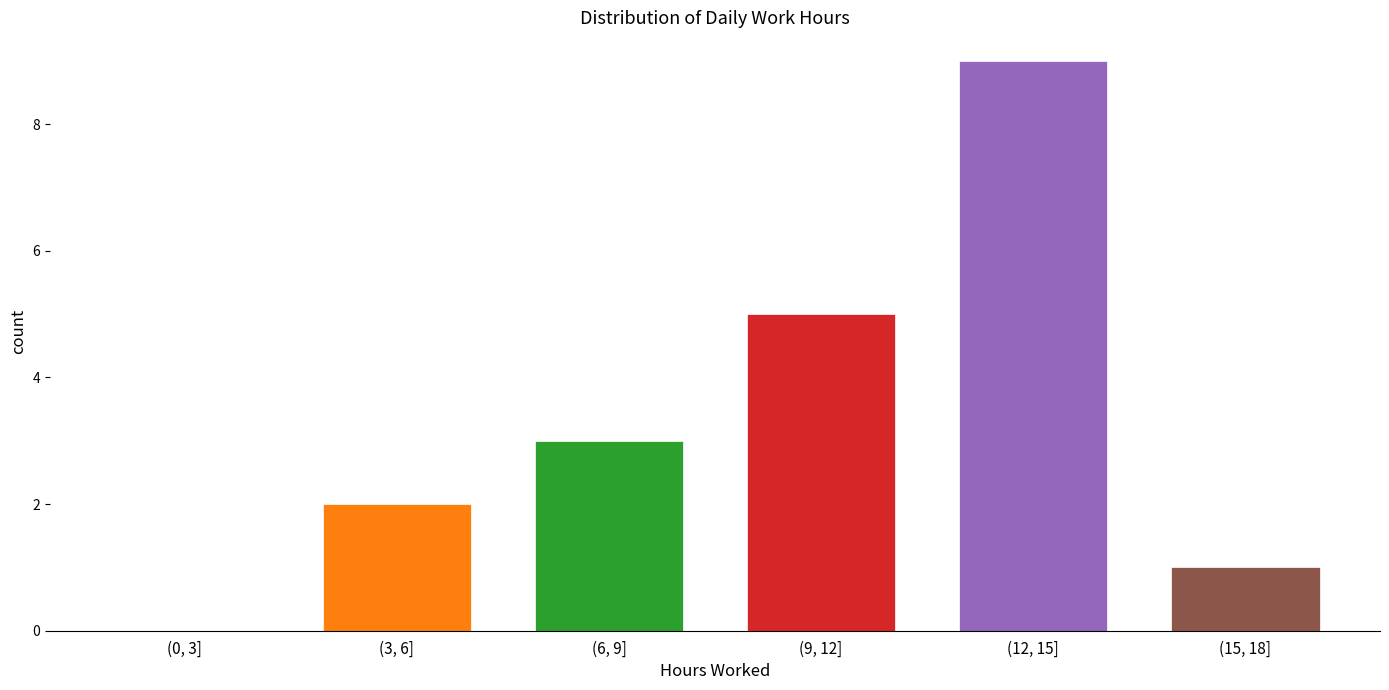

Reading right to left, extract all data points from this chart.

(15, 18]=1	(12, 15]=9	(9, 12]=5	(6, 9]=3	(3, 6]=2	(0, 3]=0